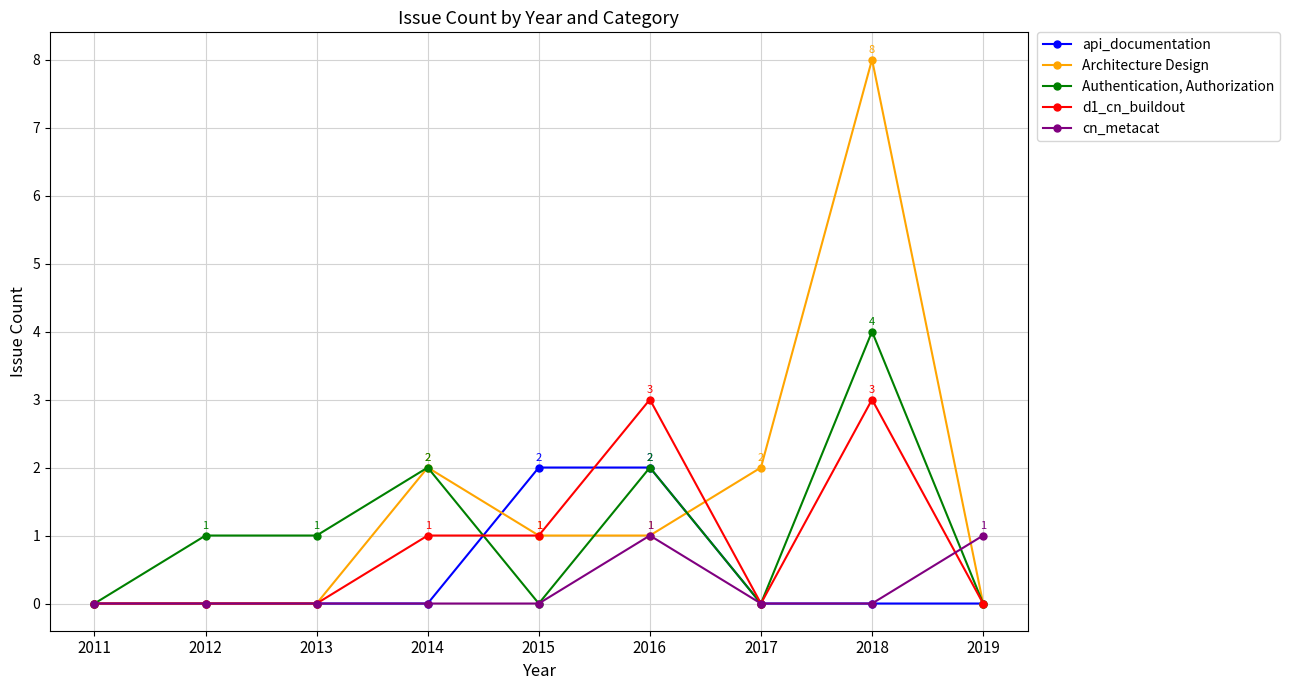

What is the sum of all Authentication, Authorization values?

10